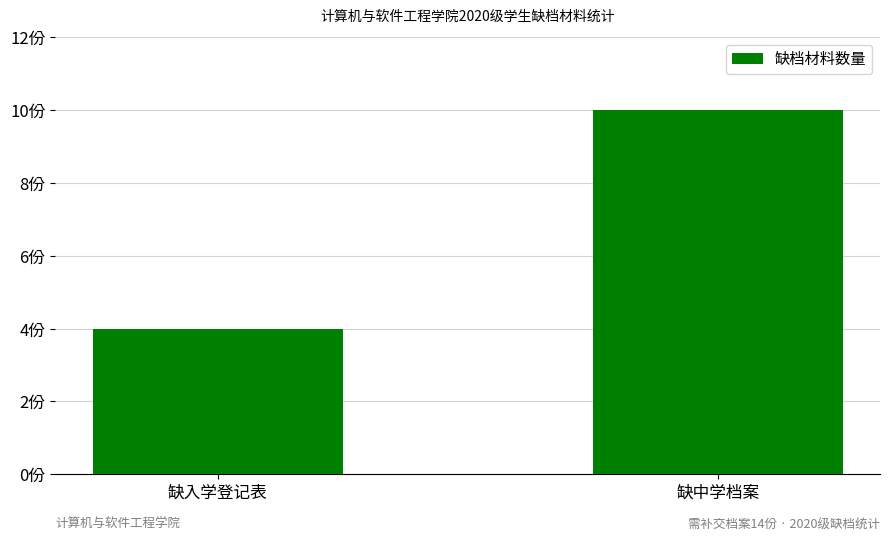

Rank the categories by value from lowest to highest.

缺入学登记表, 缺中学档案